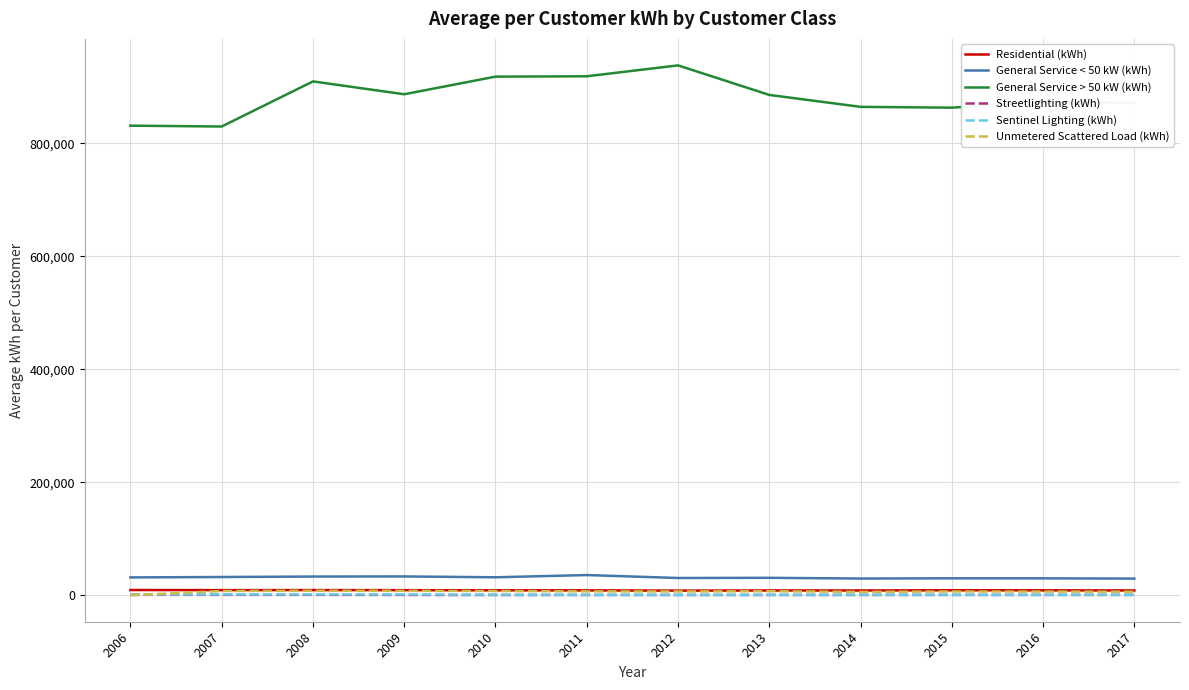

How many intersections are there between Unmetered Scattered Load (kWh) and Sentinel Lighting (kWh)?

1